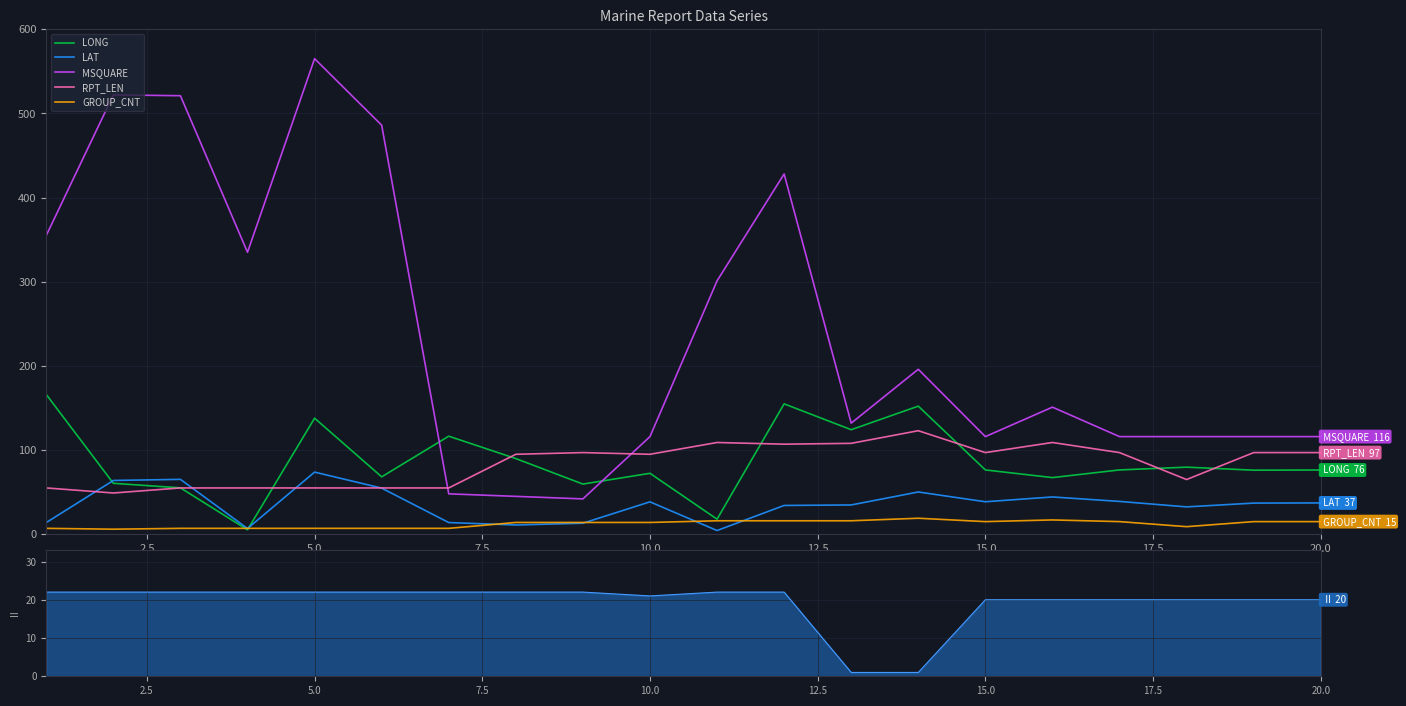

Is it true that RPT_LEN equals 41.3 at 15.0?

False